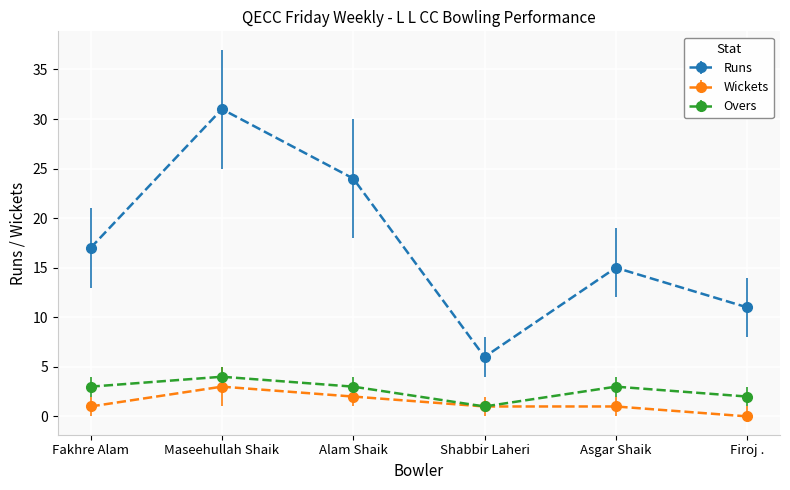

Reading left to right, list all the values displayed in this chart.

Runs: 17	31	24	6	15	11
Wickets: 1	3	2	1	1	0
Overs: 3	4	3	1	3	2